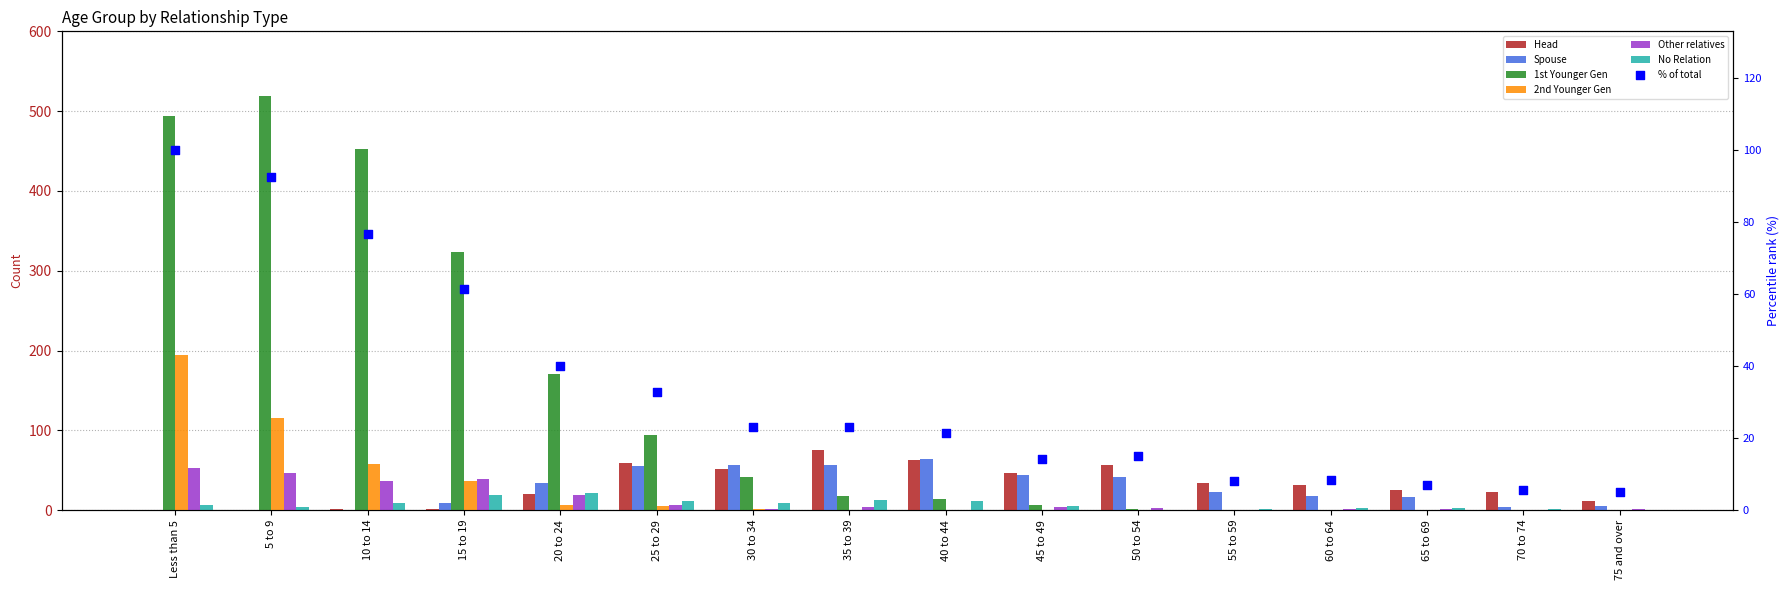

At how many categories does at least one series exceed 214?

4